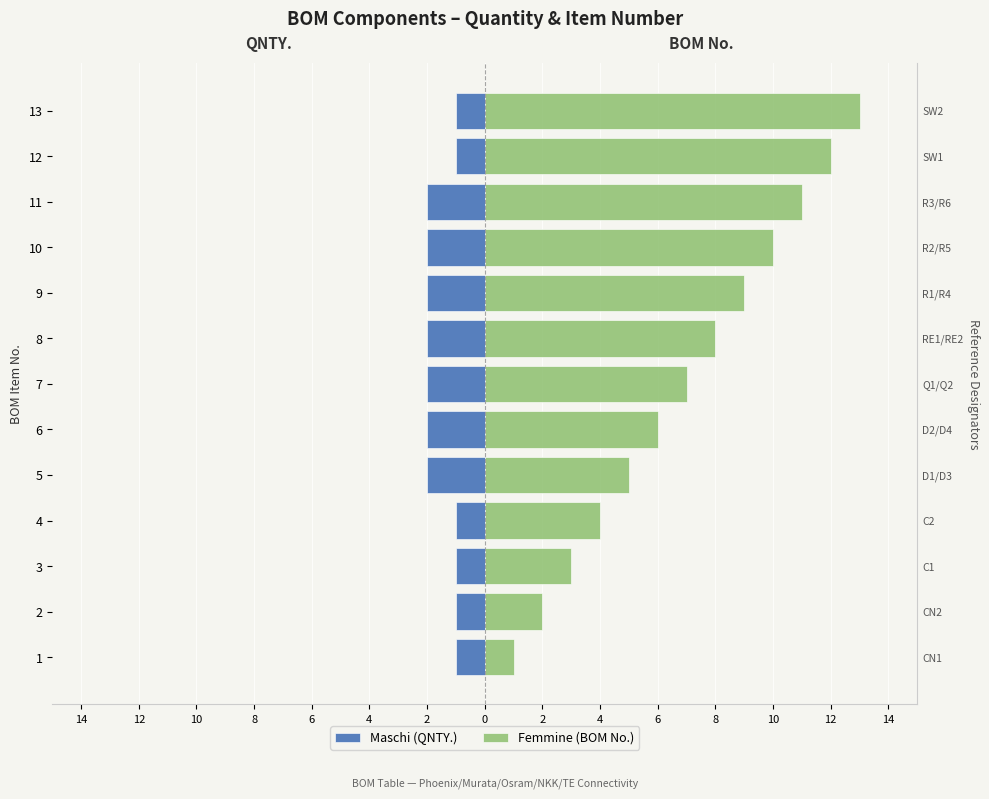

Reading right to left, list all the values displayed in this chart.

Maschi (QNTY.): -1	-1	-2	-2	-2	-2	-2	-2	-2	-1	-1	-1	-1
Femmine (BOM No.): 13	12	11	10	9	8	7	6	5	4	3	2	1